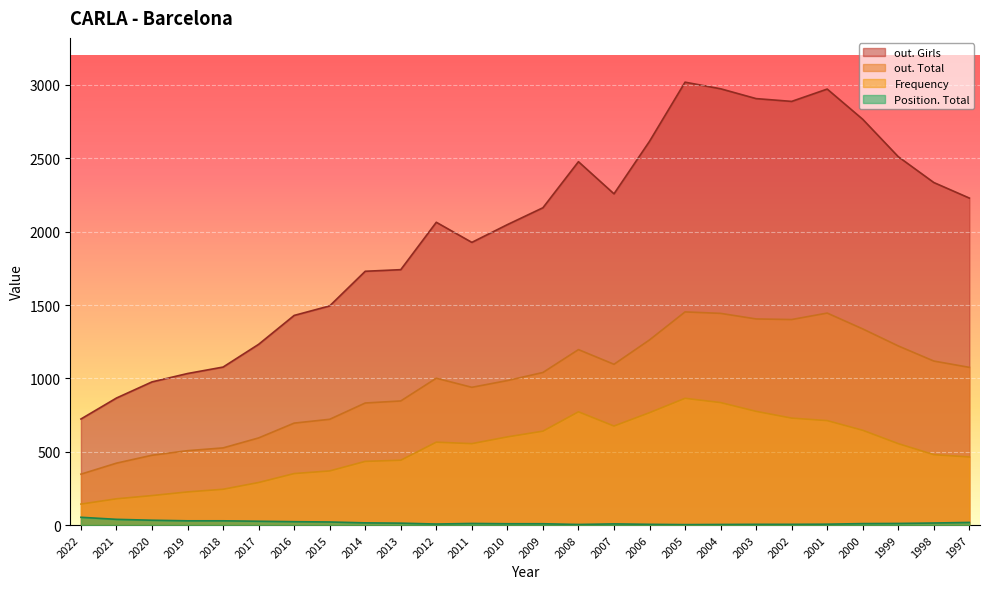

What is the value of the Frequency point at the 13th from the left?

601